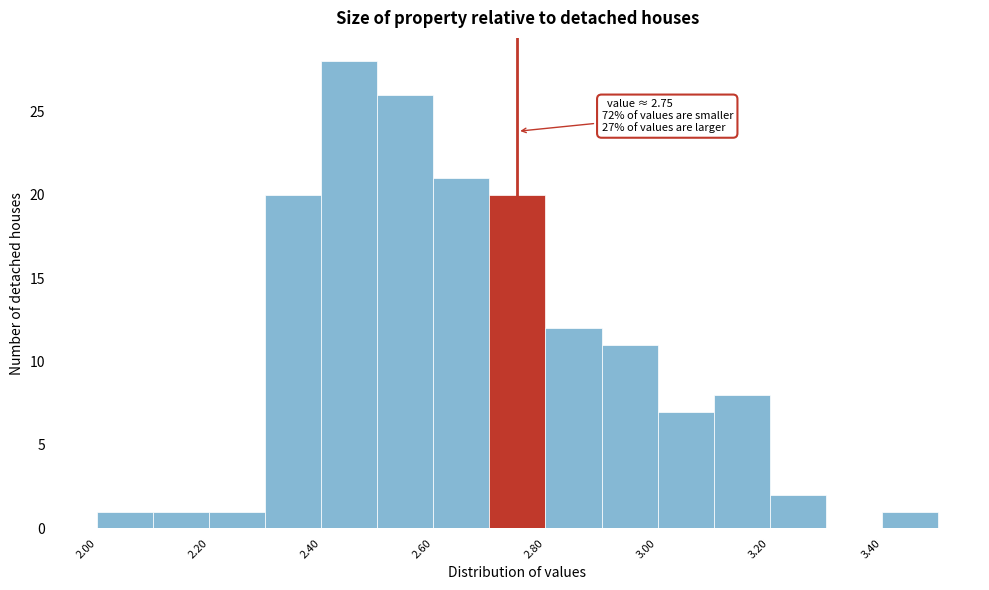

Which range on the x-axis has the tallest bar?

2.4 to 2.5